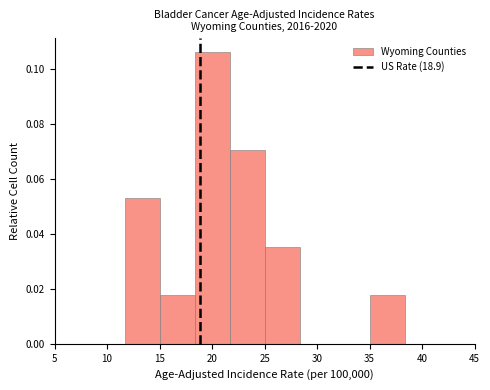

Which range on the x-axis has the tallest bar?

18.5 to 21.5